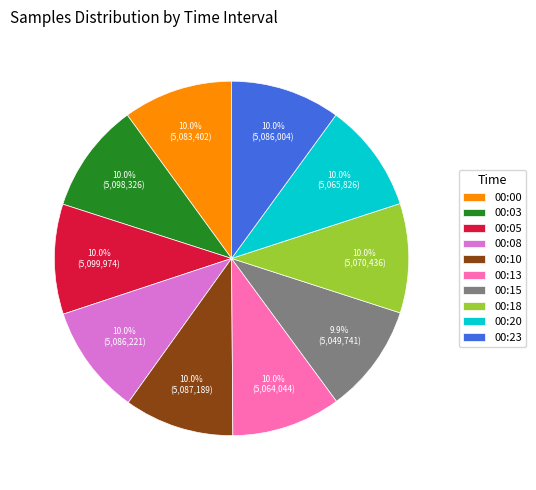

What percentage is the 00:13 slice, to the nearest percent?

10%